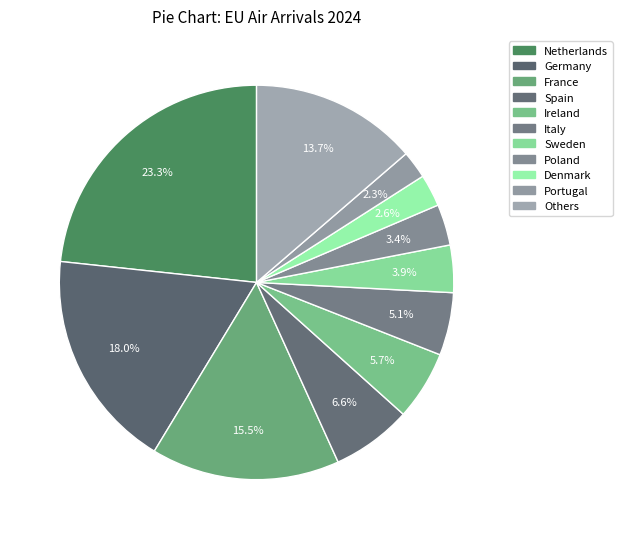

How many slices are in this pie chart?

11